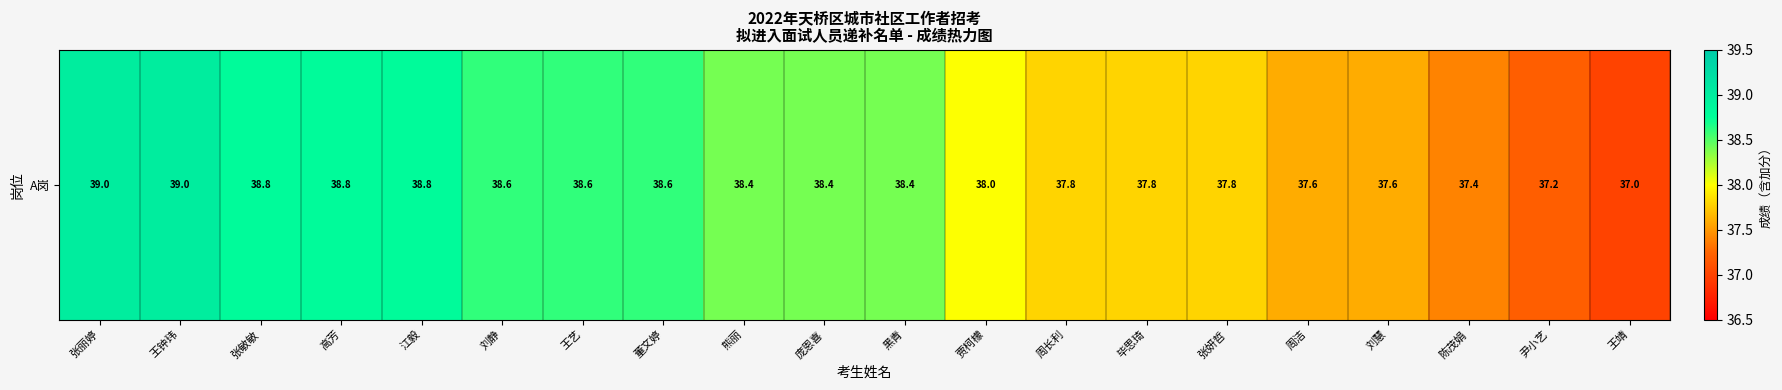

Which category has the highest value across all series?

张丽婷